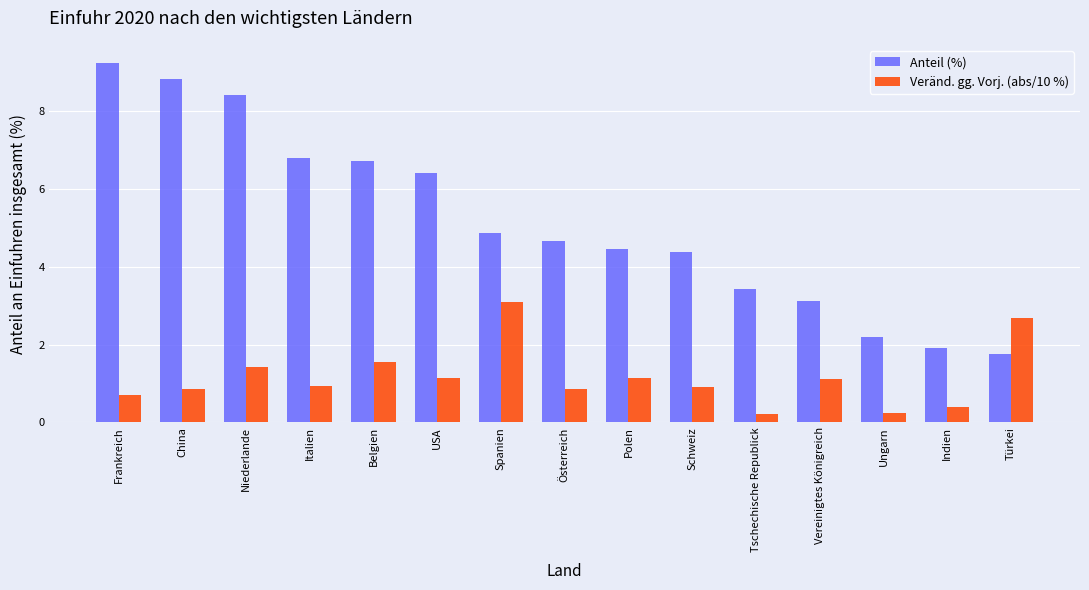

Which category has the highest value in the Anteil (%) series?

Frankreich